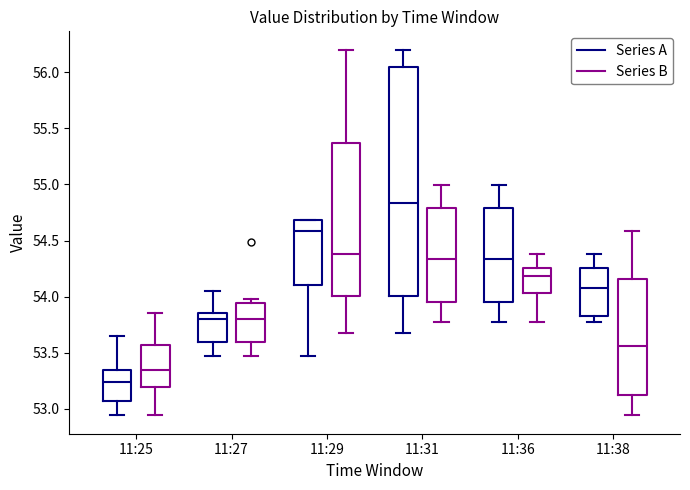

Reading left to right, transcribe this box plot: for each box, give where its median line is, the range the box spans, and where its two whiskers end, as read against the y-axis. The values are not printed on the chart, so give them approximately, as read against the axis.

11:25 (Series A): median 53.25, box 53.05 to 53.35, whiskers 52.95 to 53.65
11:25 (Series B): median 53.35, box 53.20 to 53.55, whiskers 52.95 to 53.85
11:27 (Series A): median 53.80, box 53.60 to 53.85, whiskers 53.45 to 54.05
11:27 (Series B): median 53.80, box 53.60 to 53.95, whiskers 53.45 to 54.00
11:29 (Series A): median 54.60, box 54.10 to 54.70, whiskers 53.45 to 54.70
11:29 (Series B): median 54.40, box 54.00 to 55.35, whiskers 53.65 to 56.20
11:31 (Series A): median 54.85, box 54.00 to 56.05, whiskers 53.65 to 56.20
11:31 (Series B): median 54.35, box 53.95 to 54.80, whiskers 53.80 to 55.00
11:36 (Series A): median 54.35, box 53.95 to 54.80, whiskers 53.80 to 55.00
11:36 (Series B): median 54.20, box 54.05 to 54.25, whiskers 53.80 to 54.40
11:38 (Series A): median 54.10, box 53.85 to 54.25, whiskers 53.80 to 54.40
11:38 (Series B): median 53.55, box 53.10 to 54.15, whiskers 52.95 to 54.60